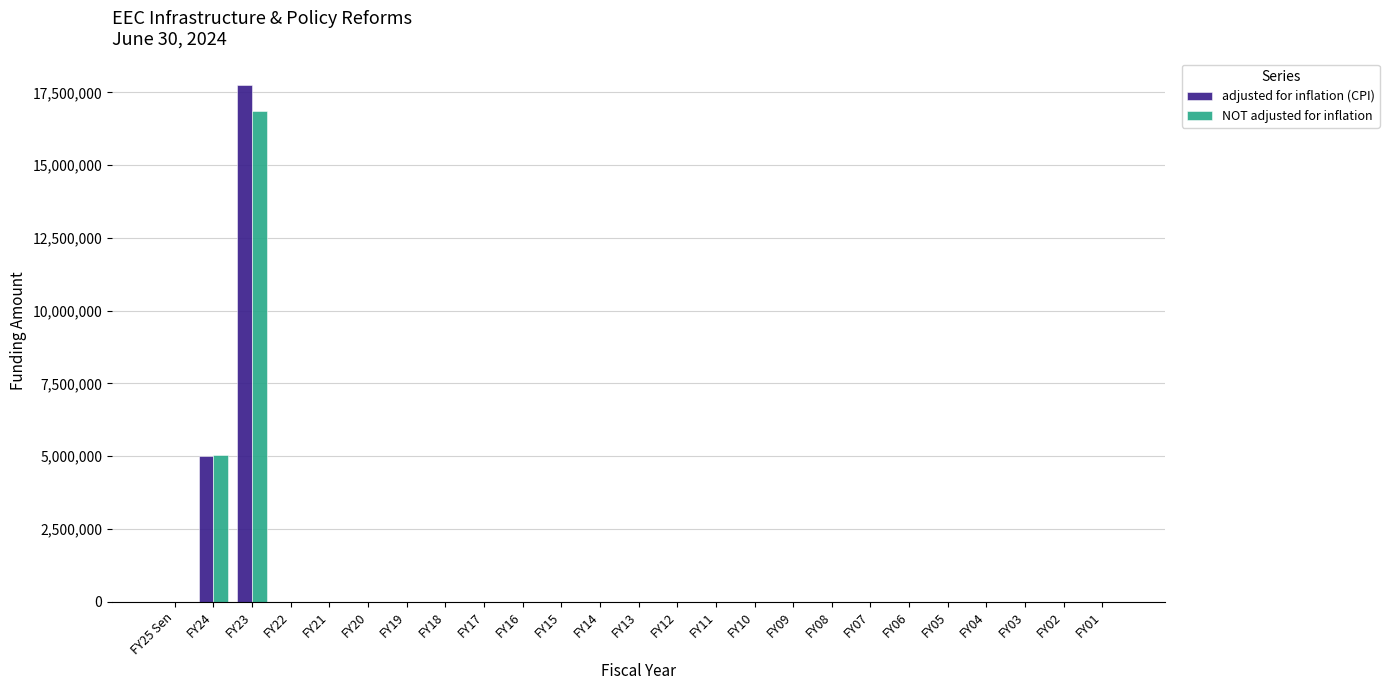

At which label is adjusted for inflation (CPI) closest to 8885235?

FY24